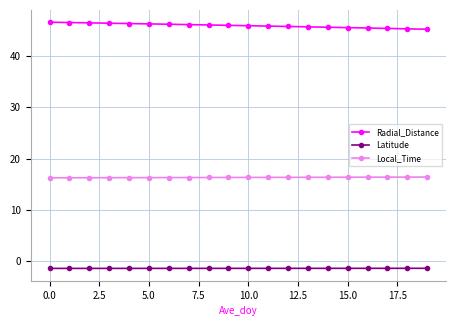

At how many categories does at least one series exceed 36?

20